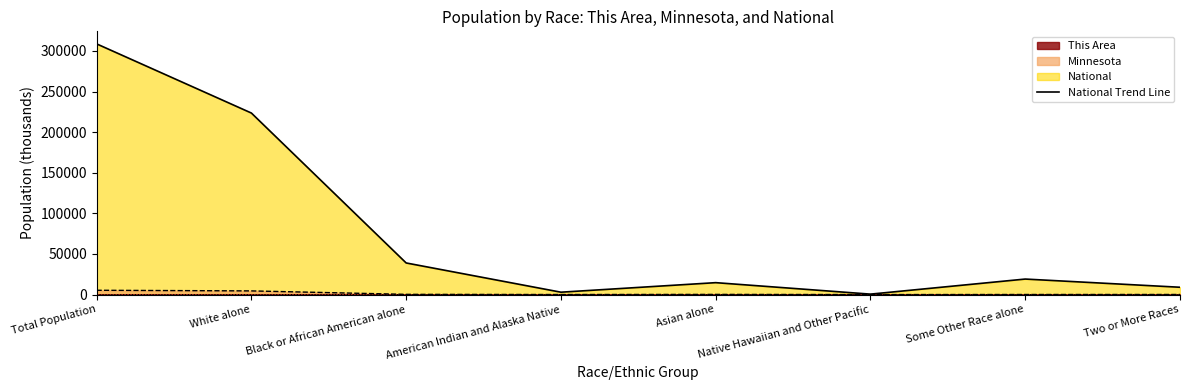

What is the difference between the maximum and minimum values?

308205.5